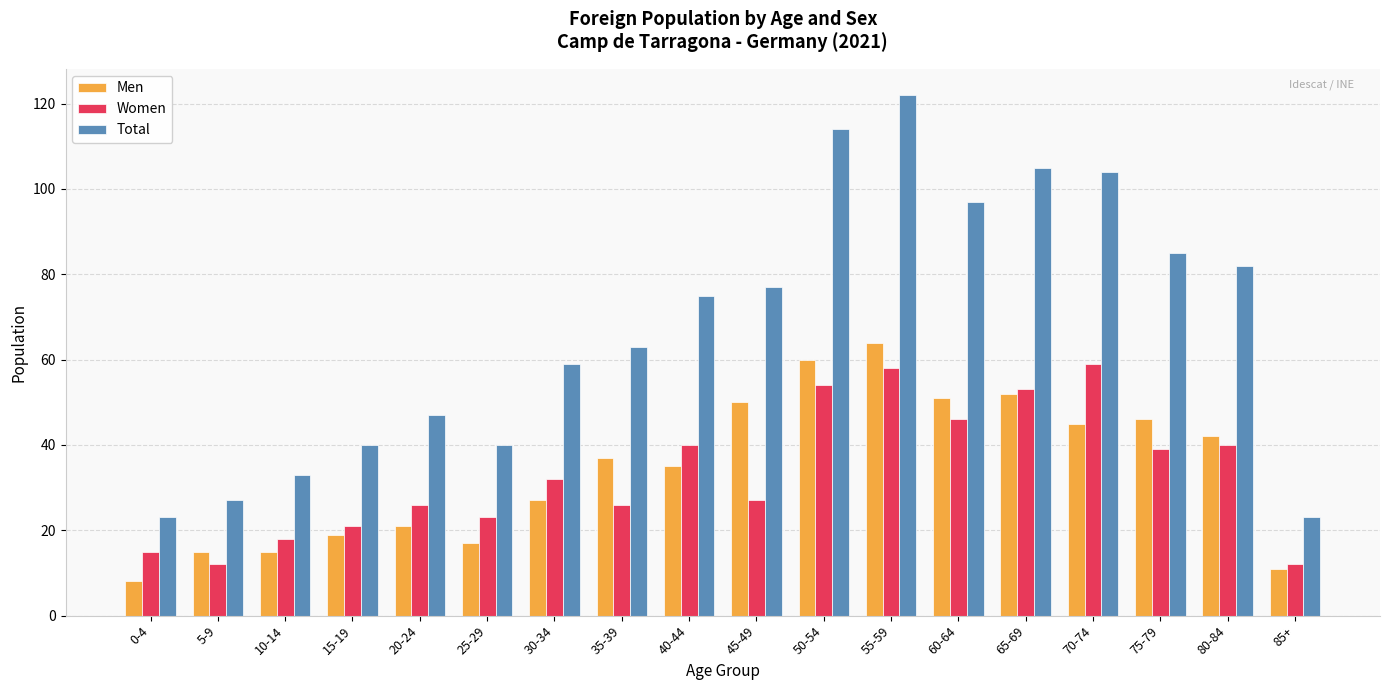

What is the difference between the Women values at 40-44 and 60-64?

6